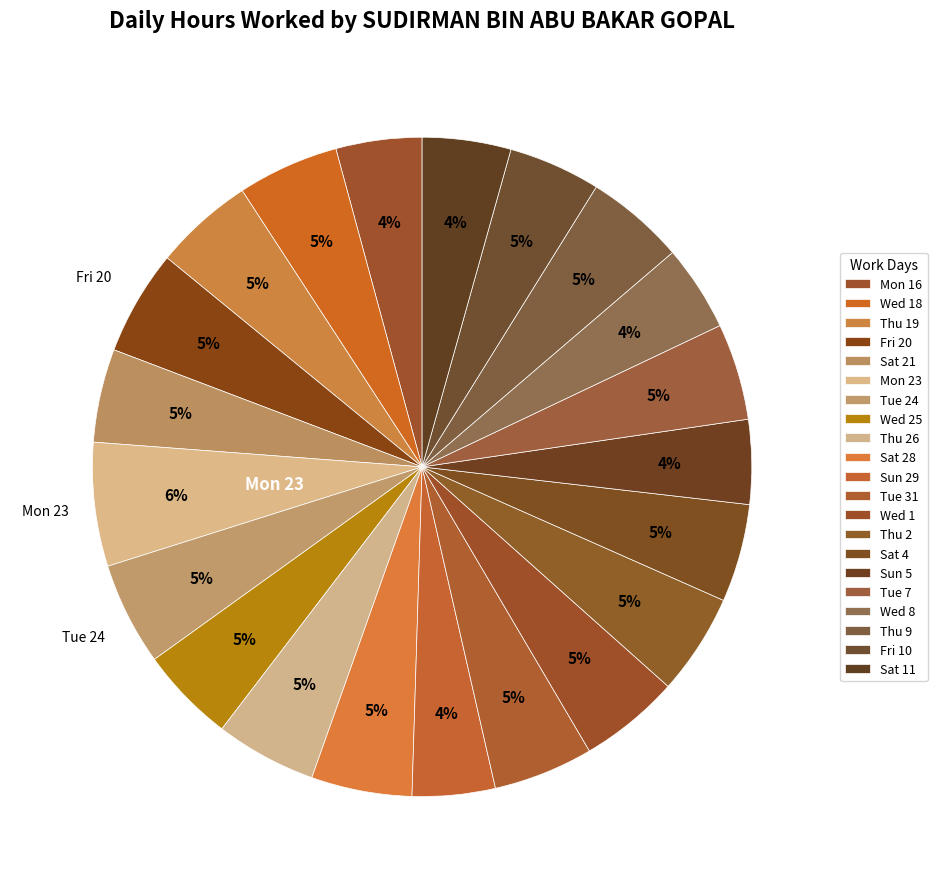

Count the number of slices in the pie.

21